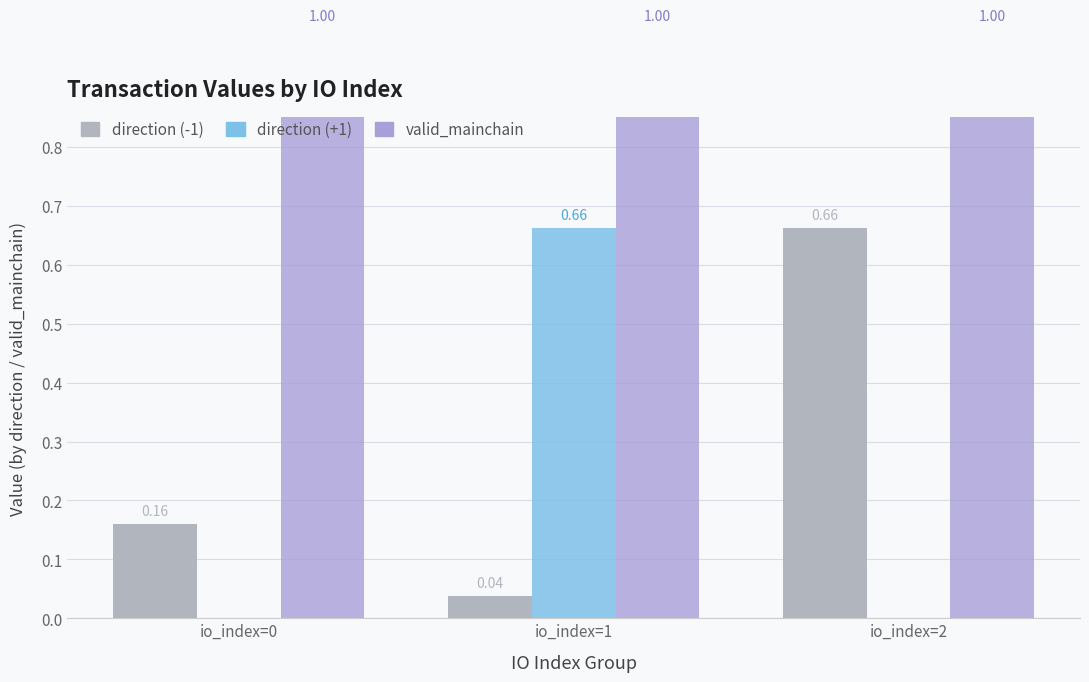

What is the value of the direction (-1) bar at the 1st from the left?

0.2